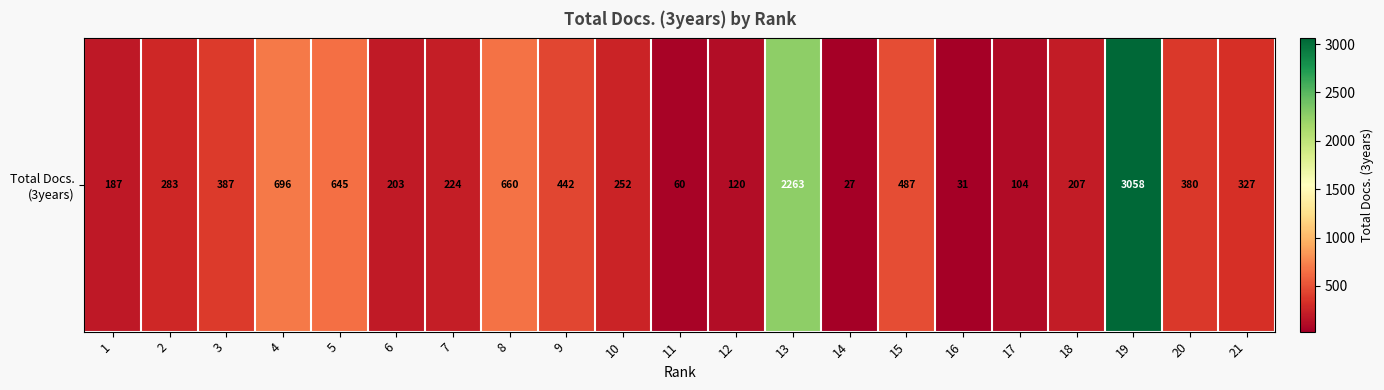

Which label corresponds to the largest value in the chart?

19